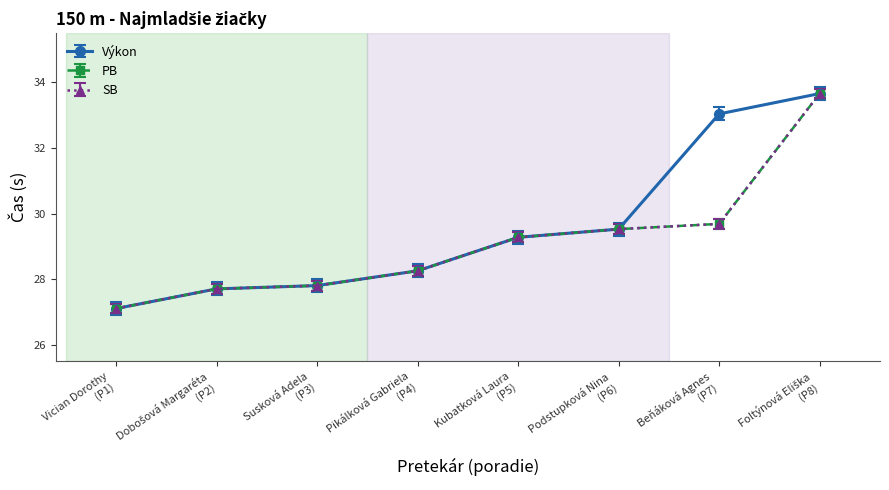

Does the chart have visible grid lines?

No